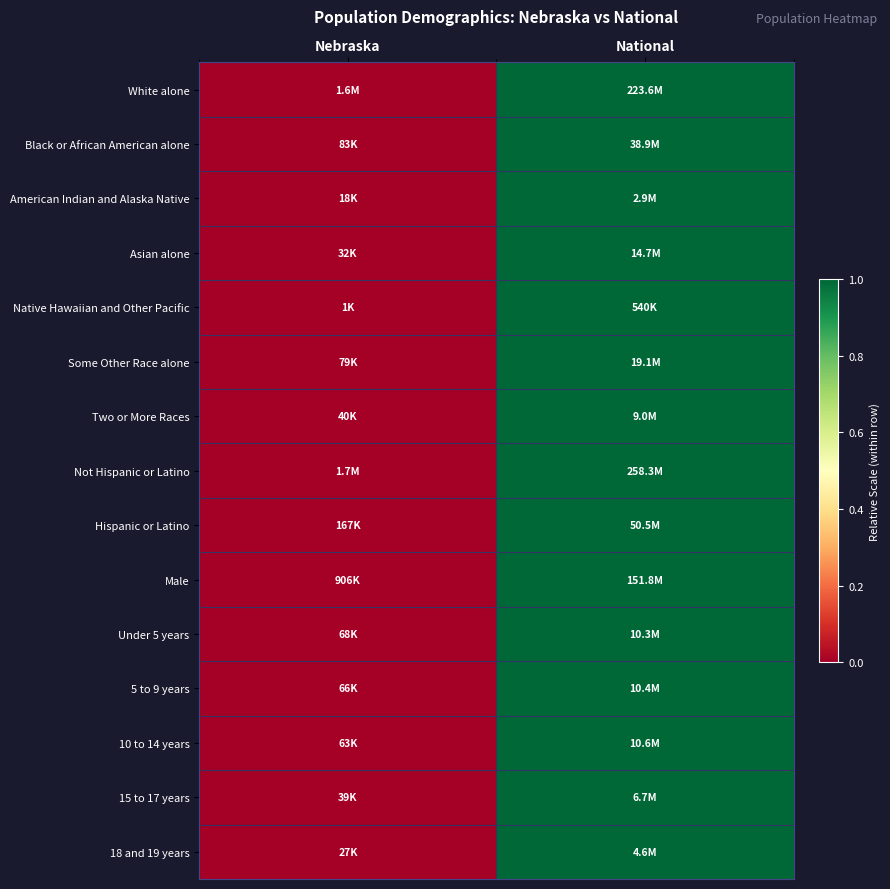

At how many categories does at least one series exceed 0?

1